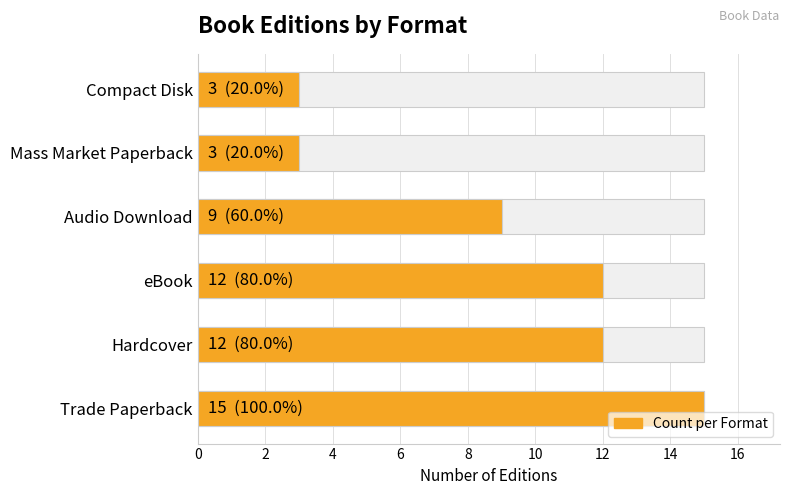

How many values exceed 12?

1